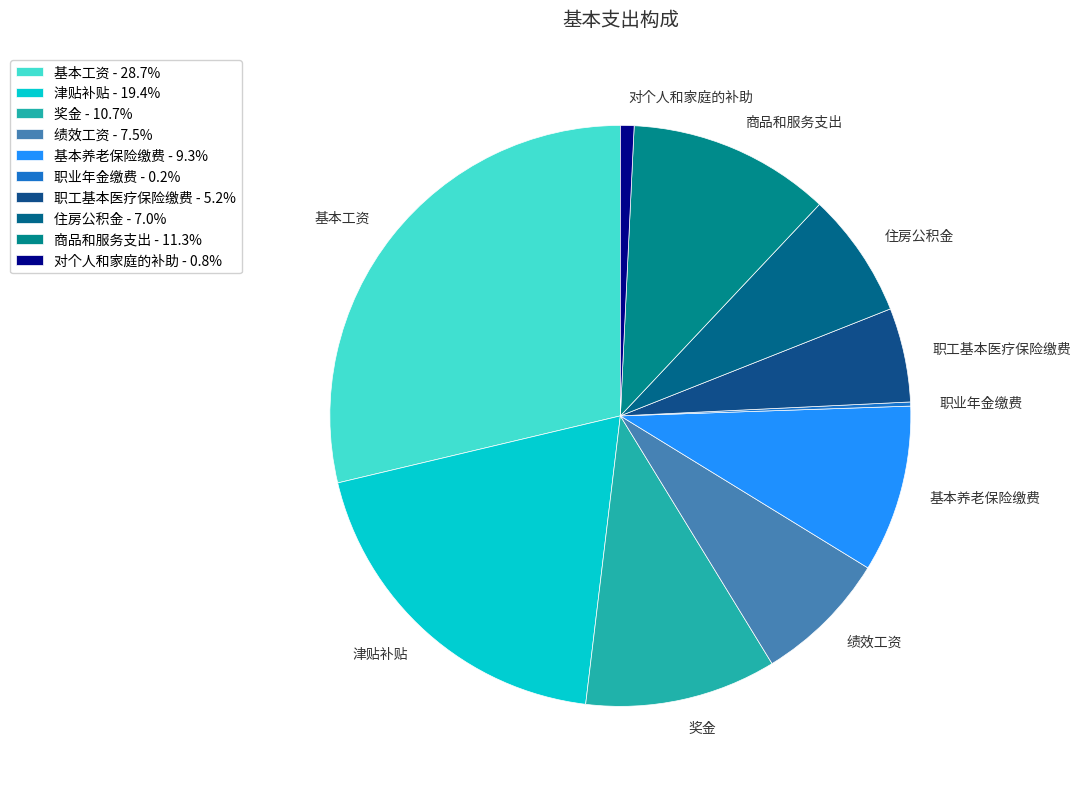

Does 奖金 represent more than half of the total?

No